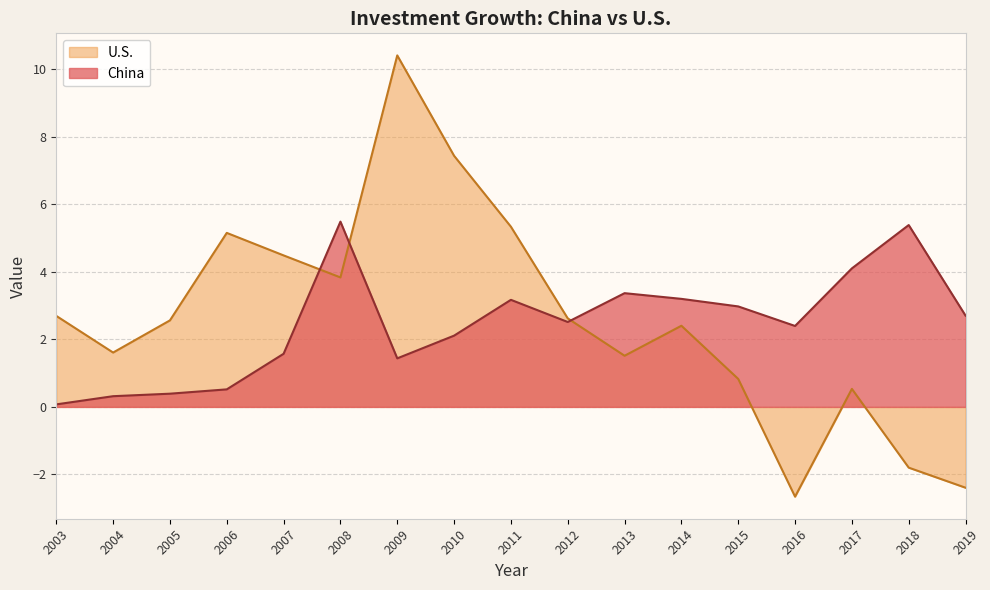

Rank the categories by China value from highest to lowest.

2008, 2018, 2017, 2013, 2014, 2011, 2015, 2019, 2012, 2016, 2010, 2007, 2009, 2006, 2005, 2004, 2003